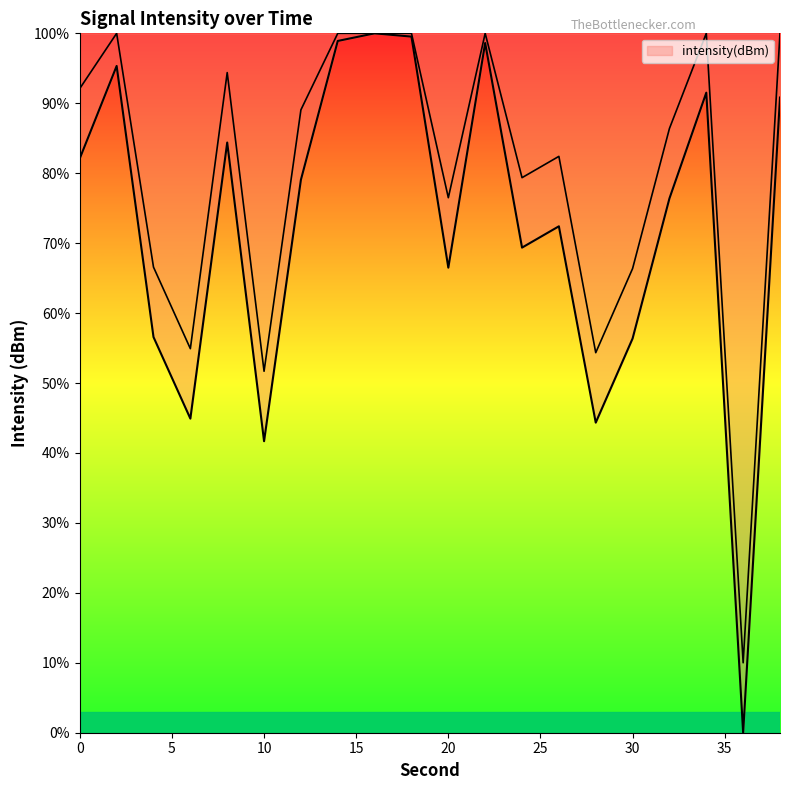

What is the difference between the maximum and second lowest values?

58.3